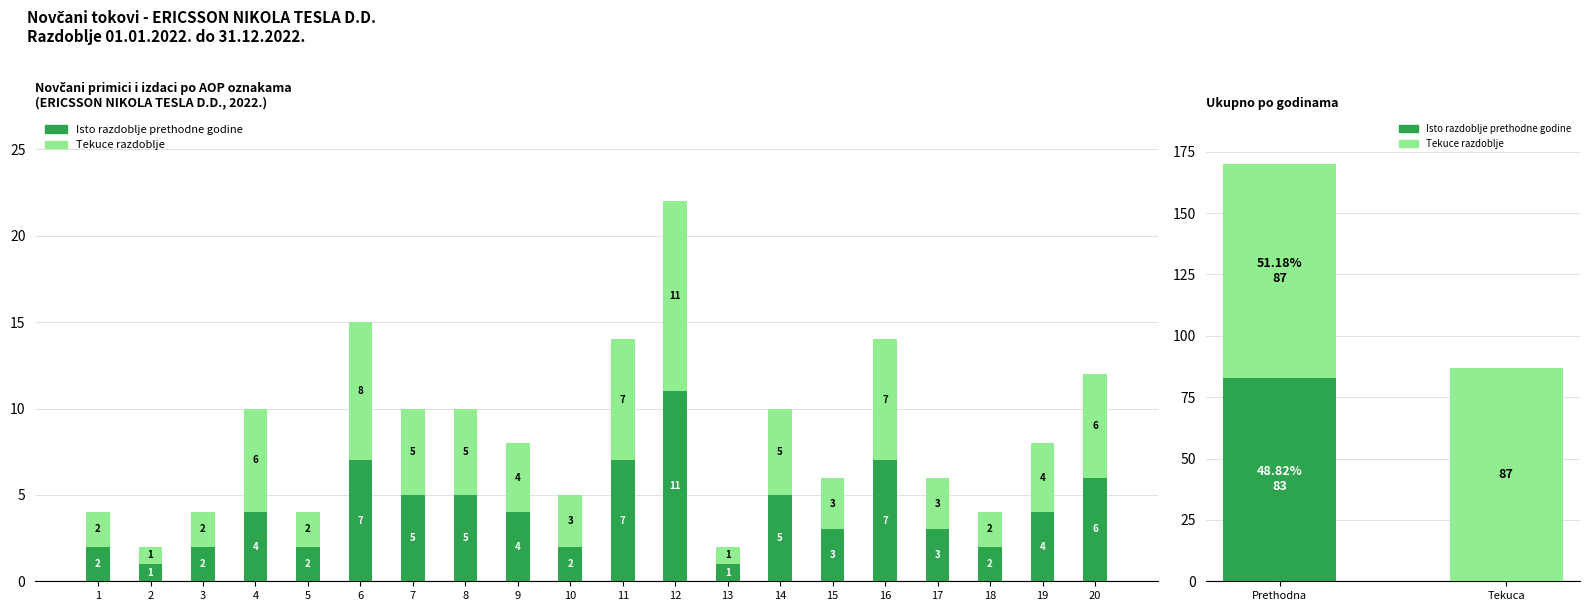

At how many categories does at least one series exceed 10?

1